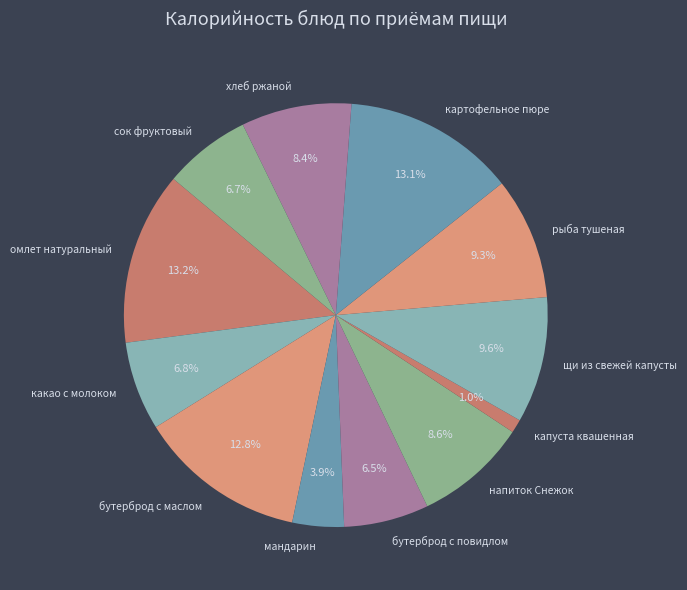

Is the sum of омлет натуральный and мандарин greater than half?

No